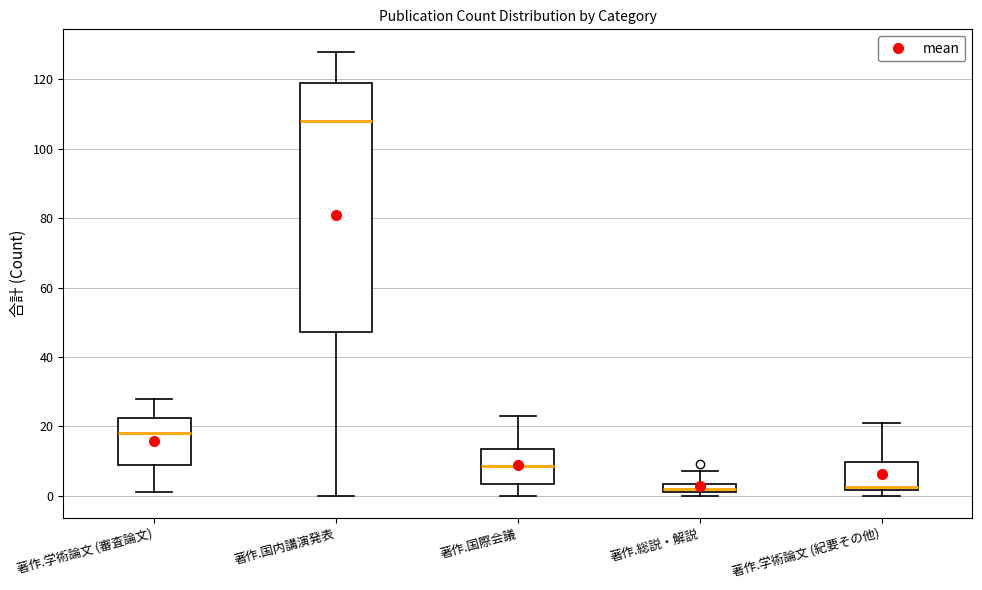

Comparing the boxes themselves (not the whiskers), which one is the tallest?

著作.国内講演発表